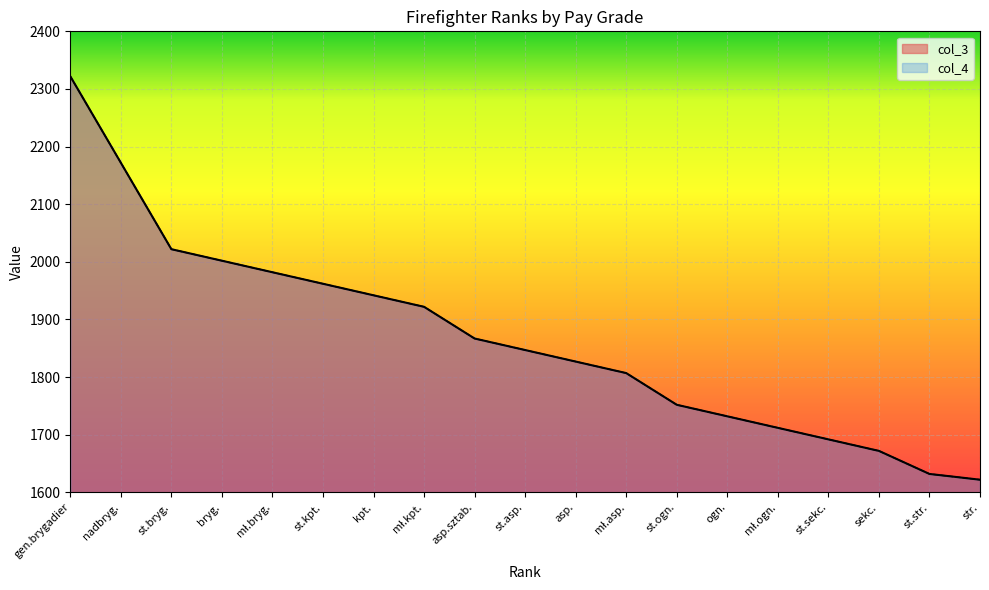

Which category has the lowest value across all series?

str.